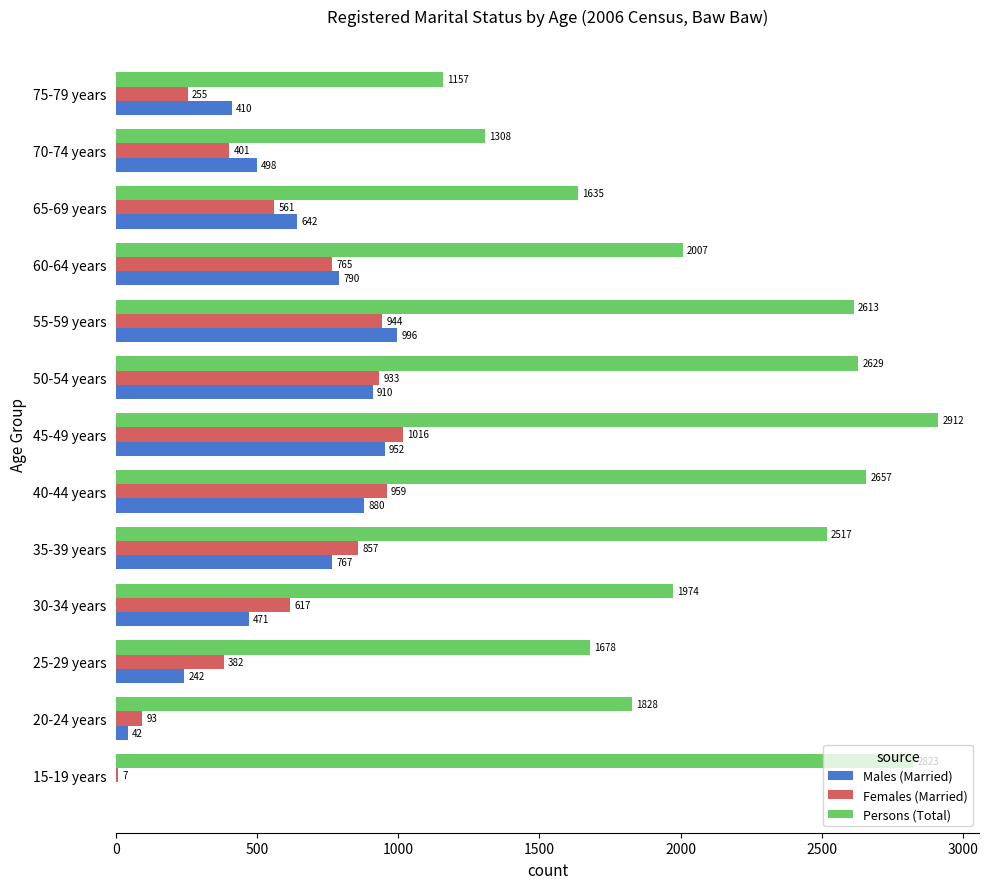

Is it true that Males (Married) equals 952 at 45-49 years?

True